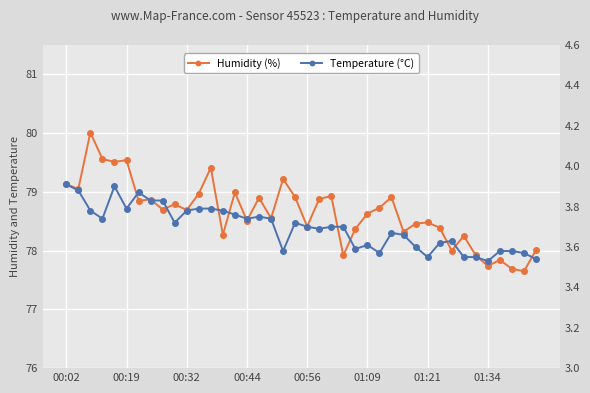

How many interior local peaks does the Humidity (%) series have?

13